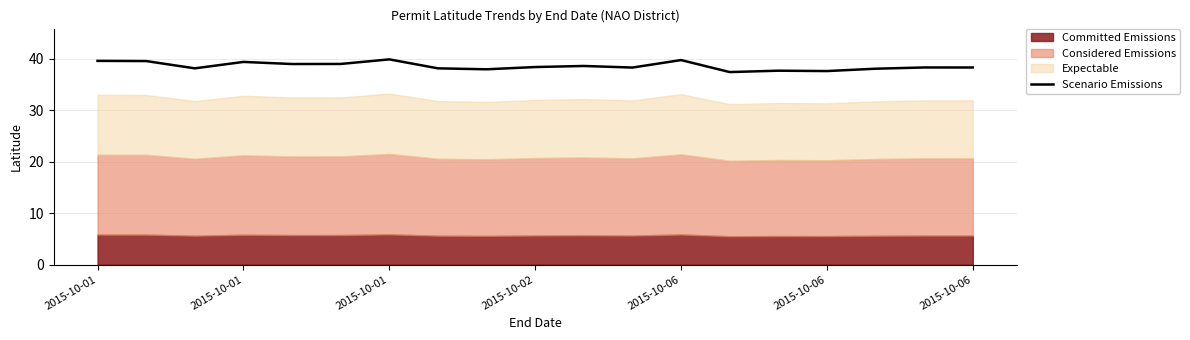

How many lines are shown in the chart?

1